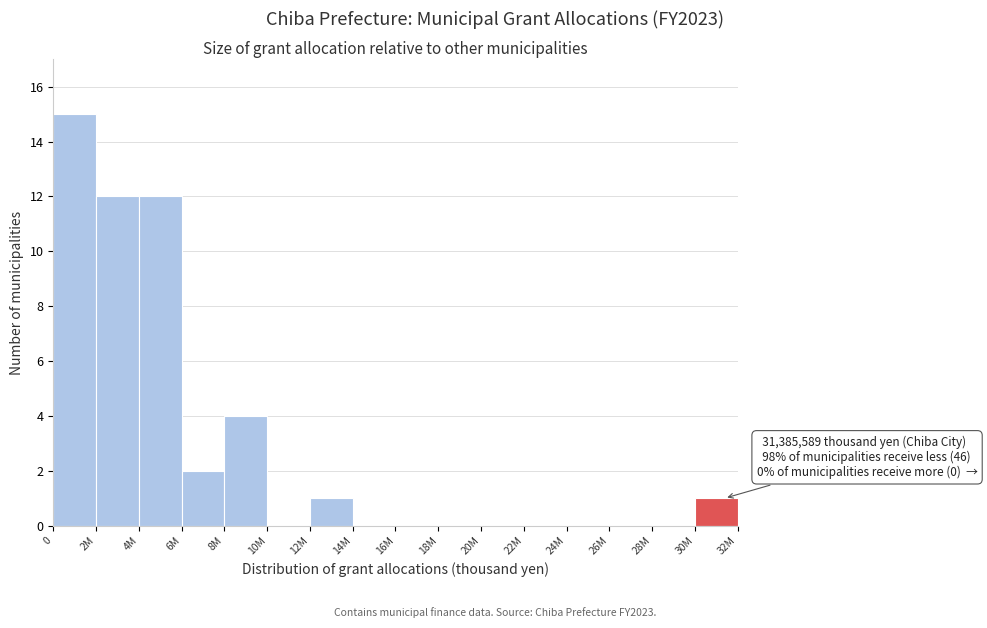

Reading right to left, list all the values displayed in this chart.

30M=1	28M=0	26M=0	24M=0	22M=0	20M=0	18M=0	16M=0	14M=0	12M=1	10M=0	8M=4	6M=2	4M=12	2M=12	0=15